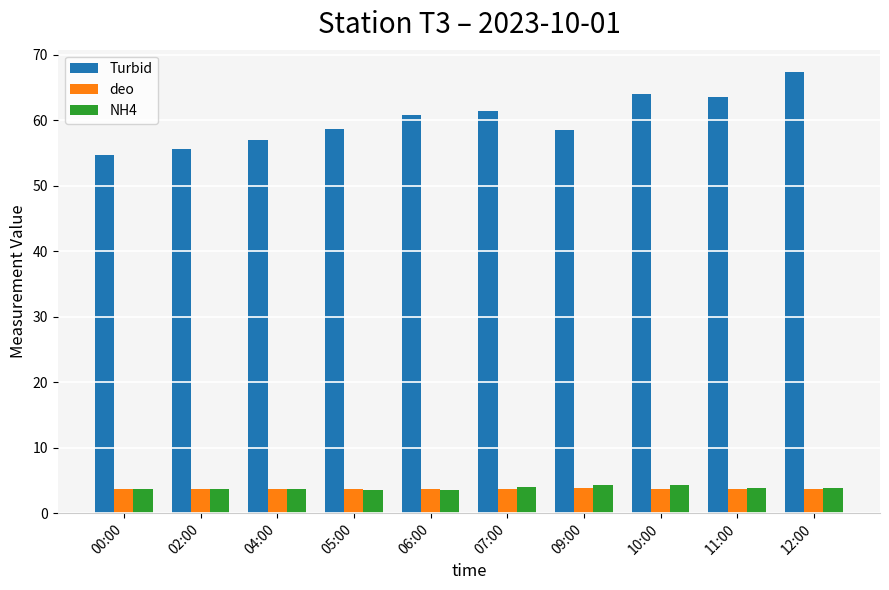

What is the difference between the maximum and second lowest values in the Turbid series?

11.8